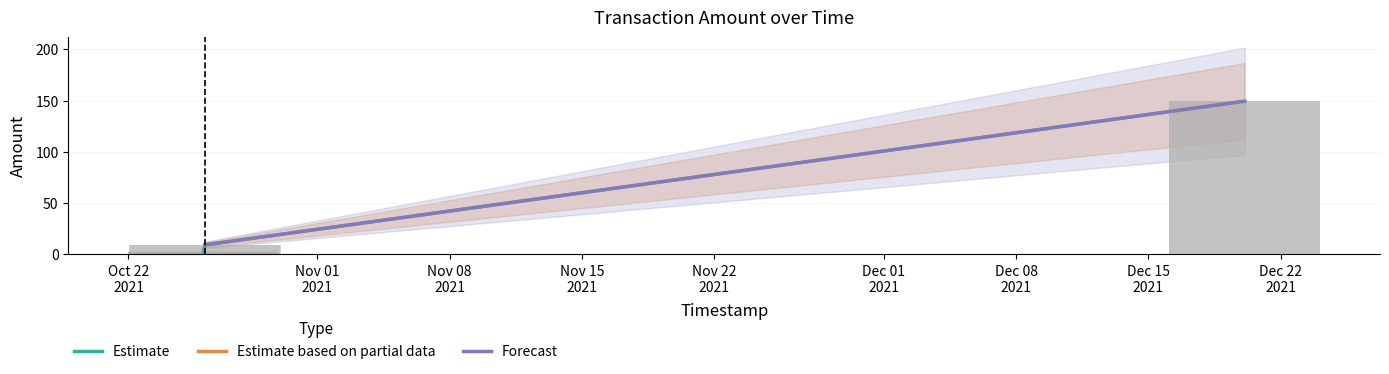

What is the greatest value displayed?

149.4